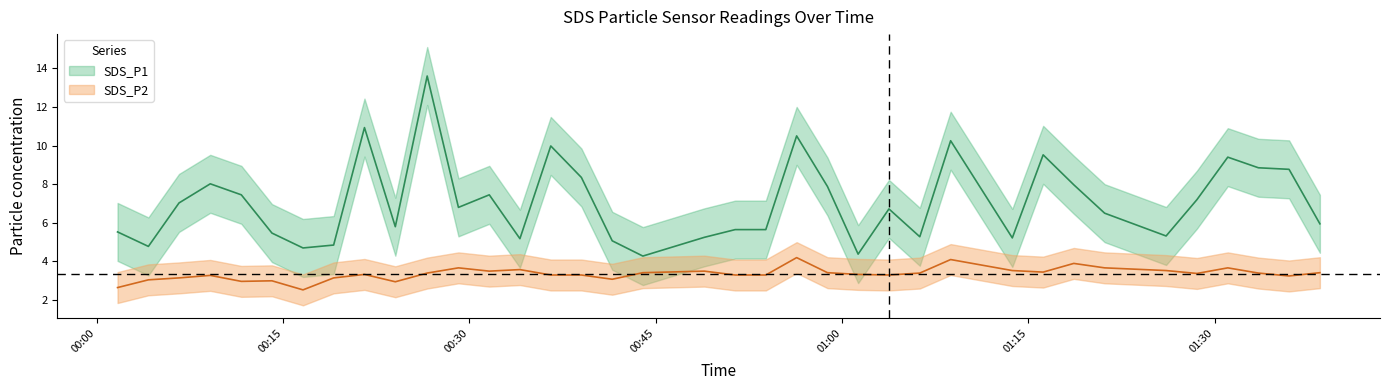

Is it true that SDS_P2 equals 4.8 at 33?

False